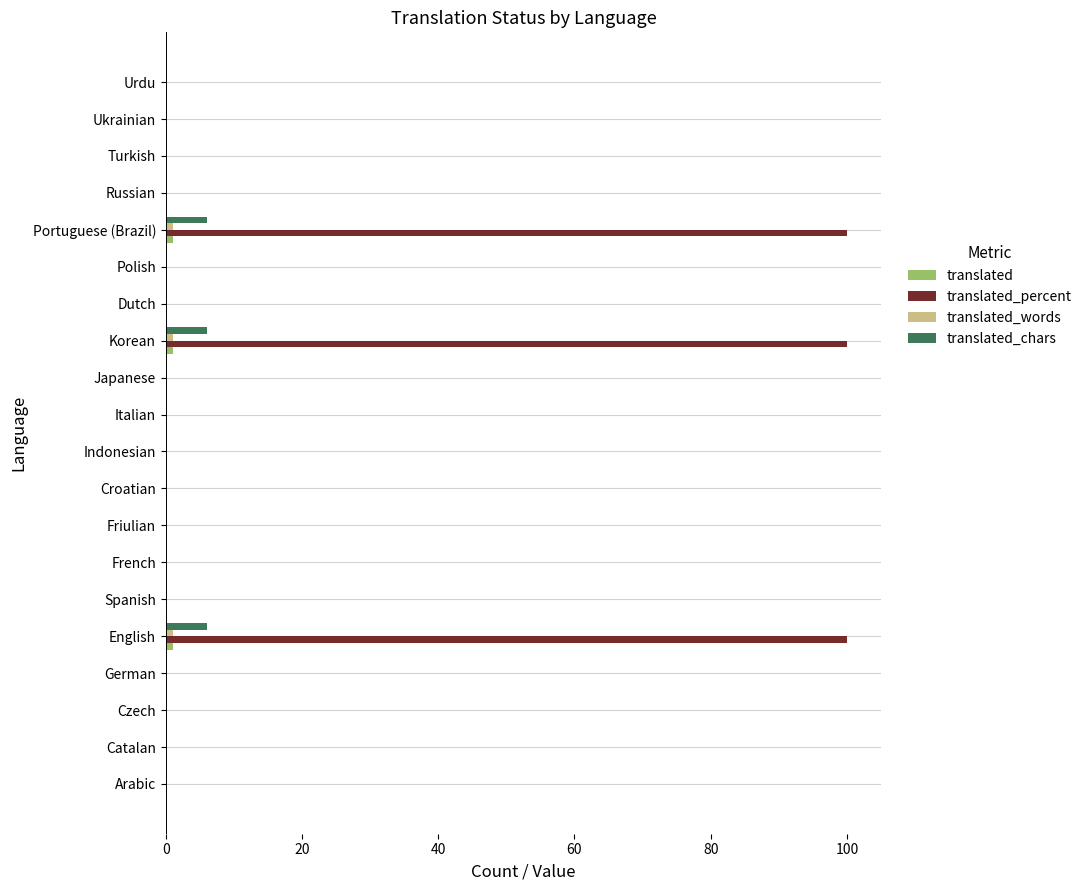

What is the greatest value displayed?

100